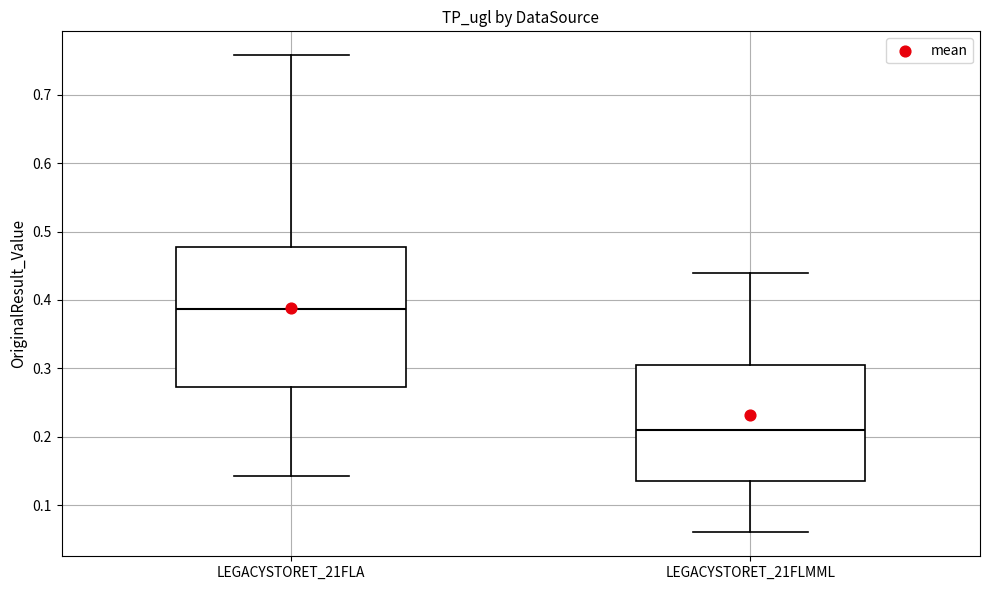

Reading left to right, transcribe this box plot: for each box, give where its median line is, the range the box spans, and where its two whiskers end, as read against the y-axis. The values are not printed on the chart, so give them approximately, as read against the axis.

LEGACYSTORET_21FLA: median 0.39, box 0.27 to 0.48, whiskers 0.14 to 0.76
LEGACYSTORET_21FLMML: median 0.21, box 0.14 to 0.31, whiskers 0.06 to 0.44